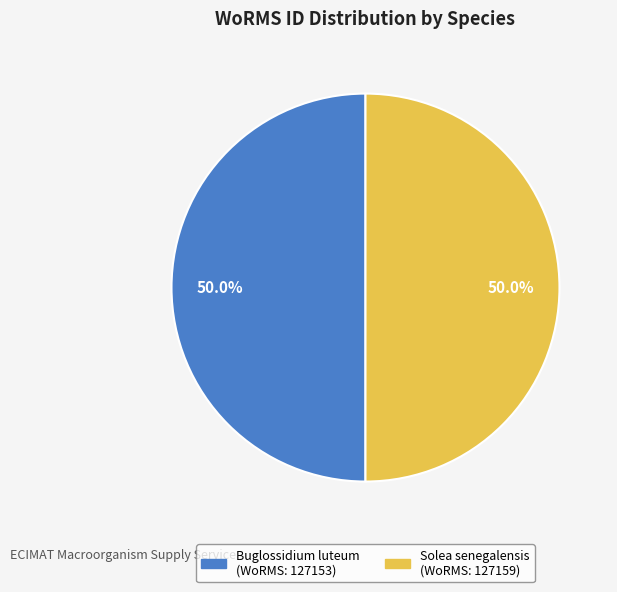

What percentage is NOT represented by Buglossidium luteum (WoRMS: 127153)?

50.0%